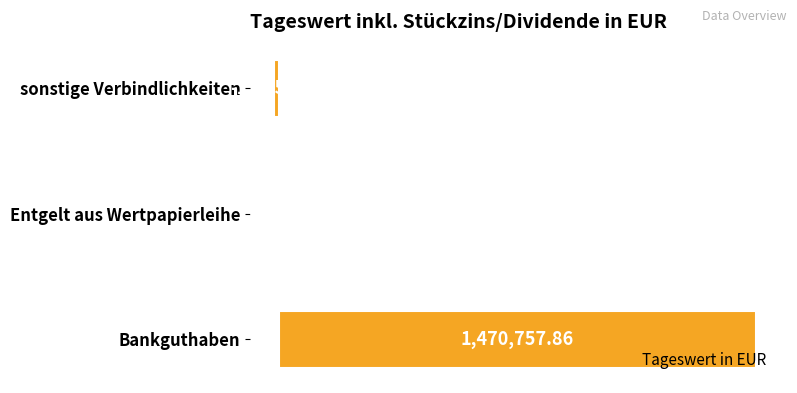

At which label is the value closest to 728602?

Entgelt aus Wertpapierleihe